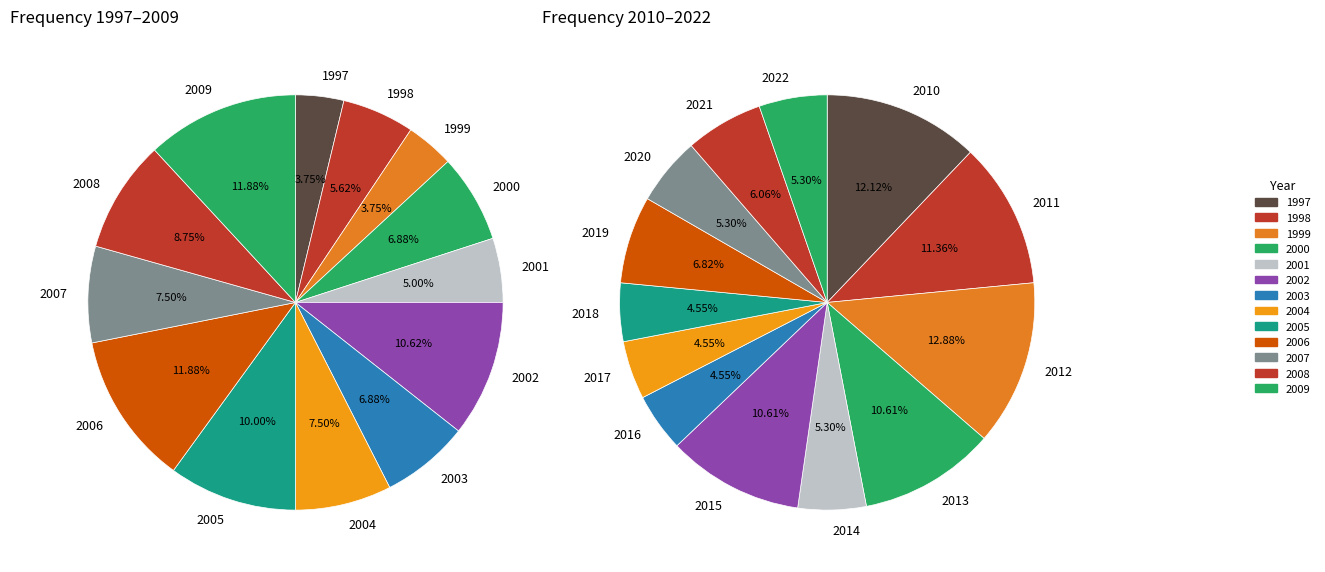

How many segments does this pie chart have?

26